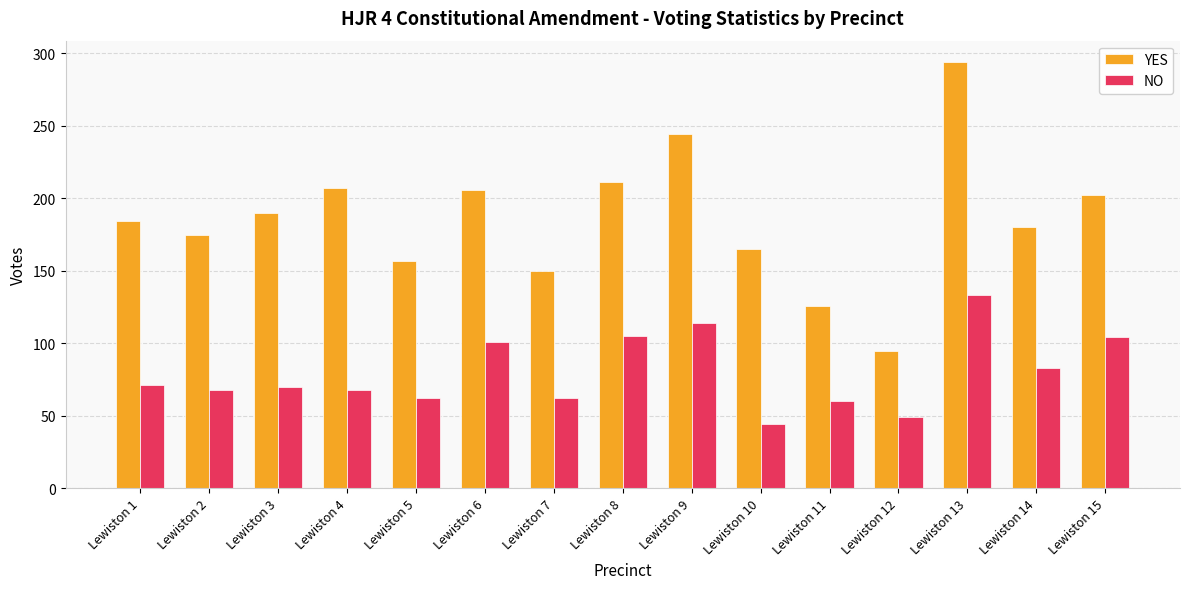

List the series in order of their peak value, highest first.

YES, NO